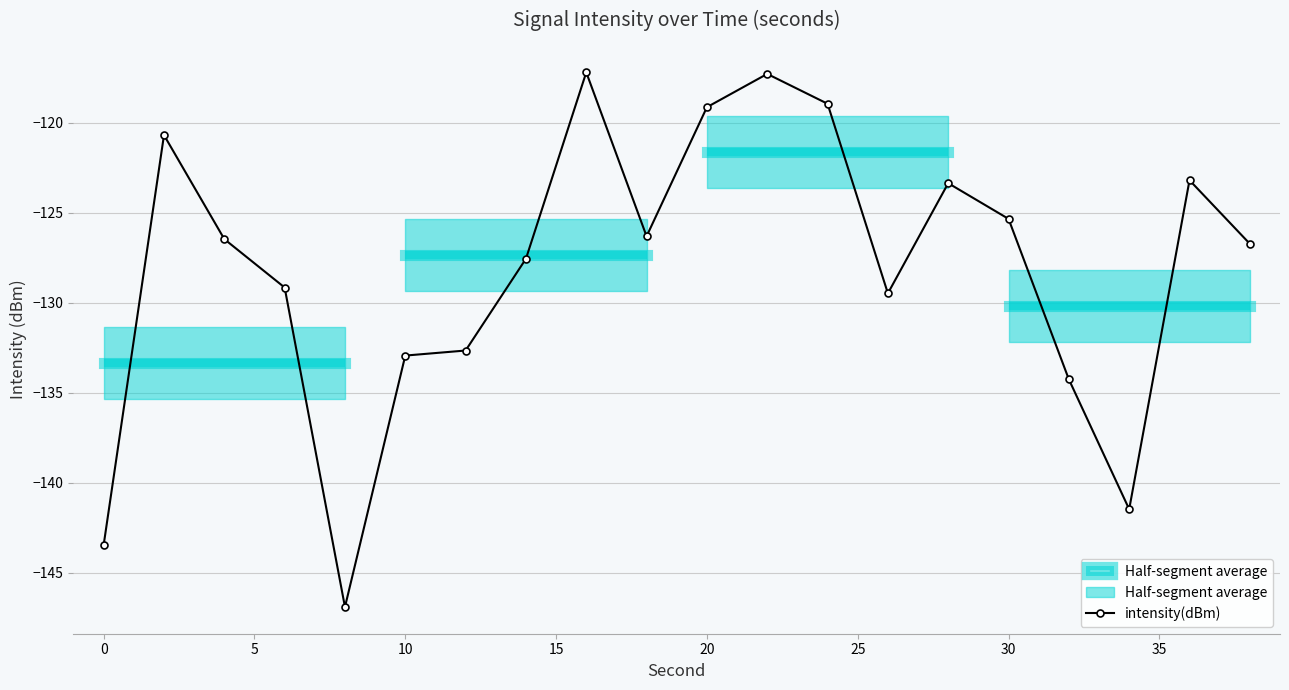

What is the lowest value of the intensity(dBm) series?

-146.9